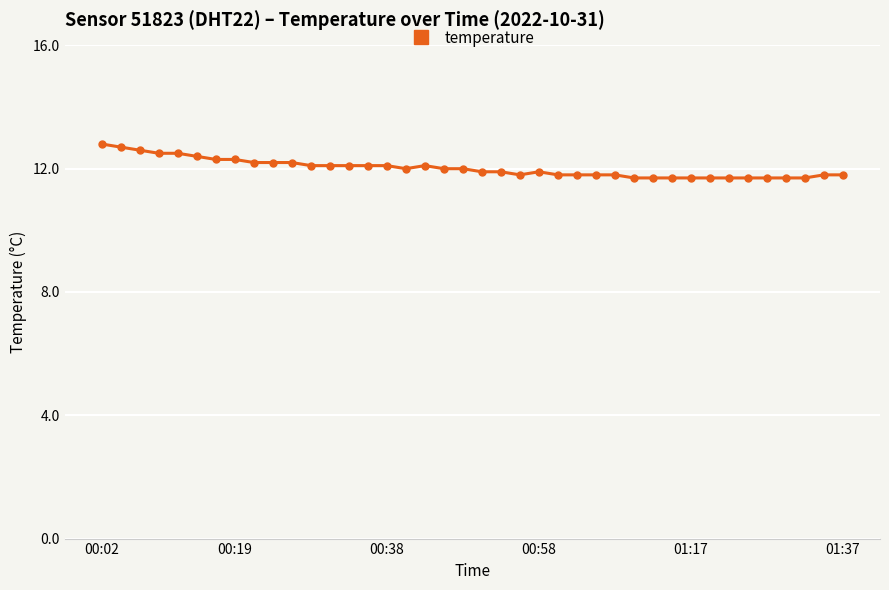

What is the greatest value displayed?

12.8